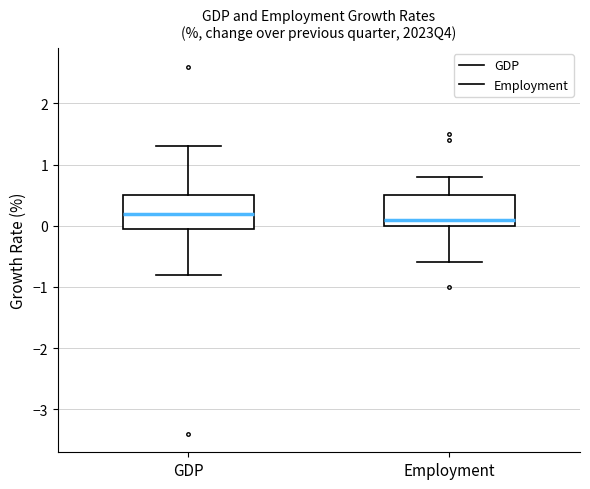

Where does the median line of the box for GDP sit on the y-axis? The values are not printed on the chart, so give them approximately, as read against the axis.

0.2